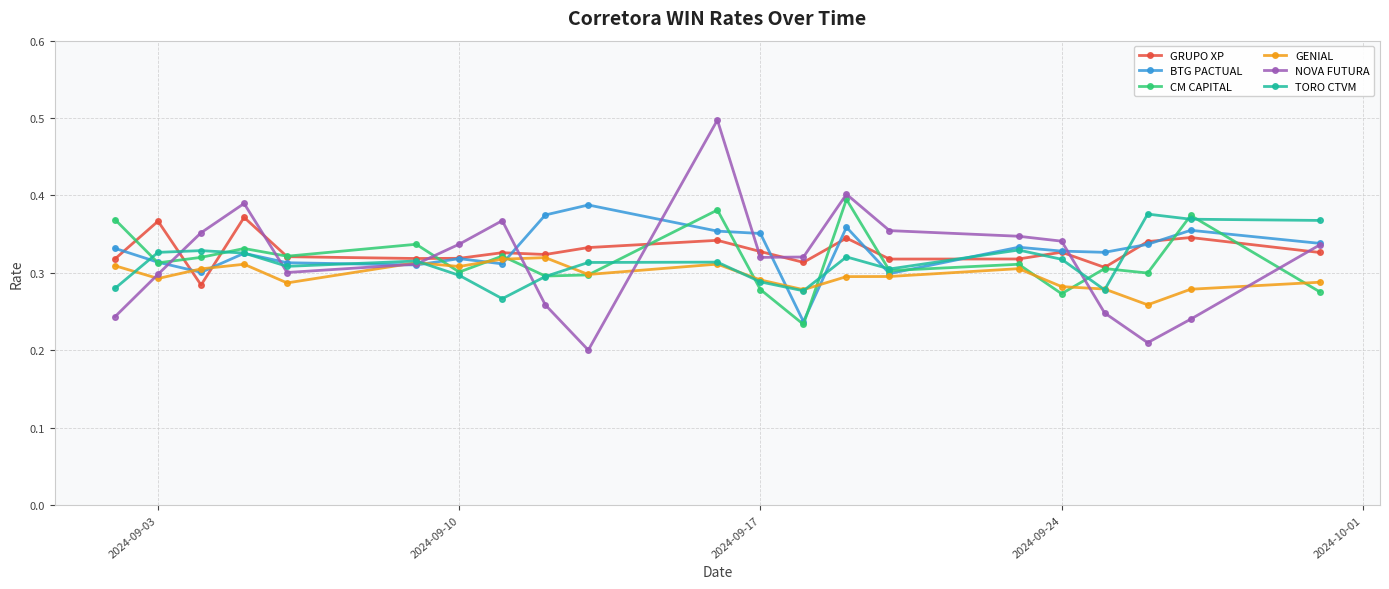

What is the highest value of the NOVA FUTURA series?

0.5